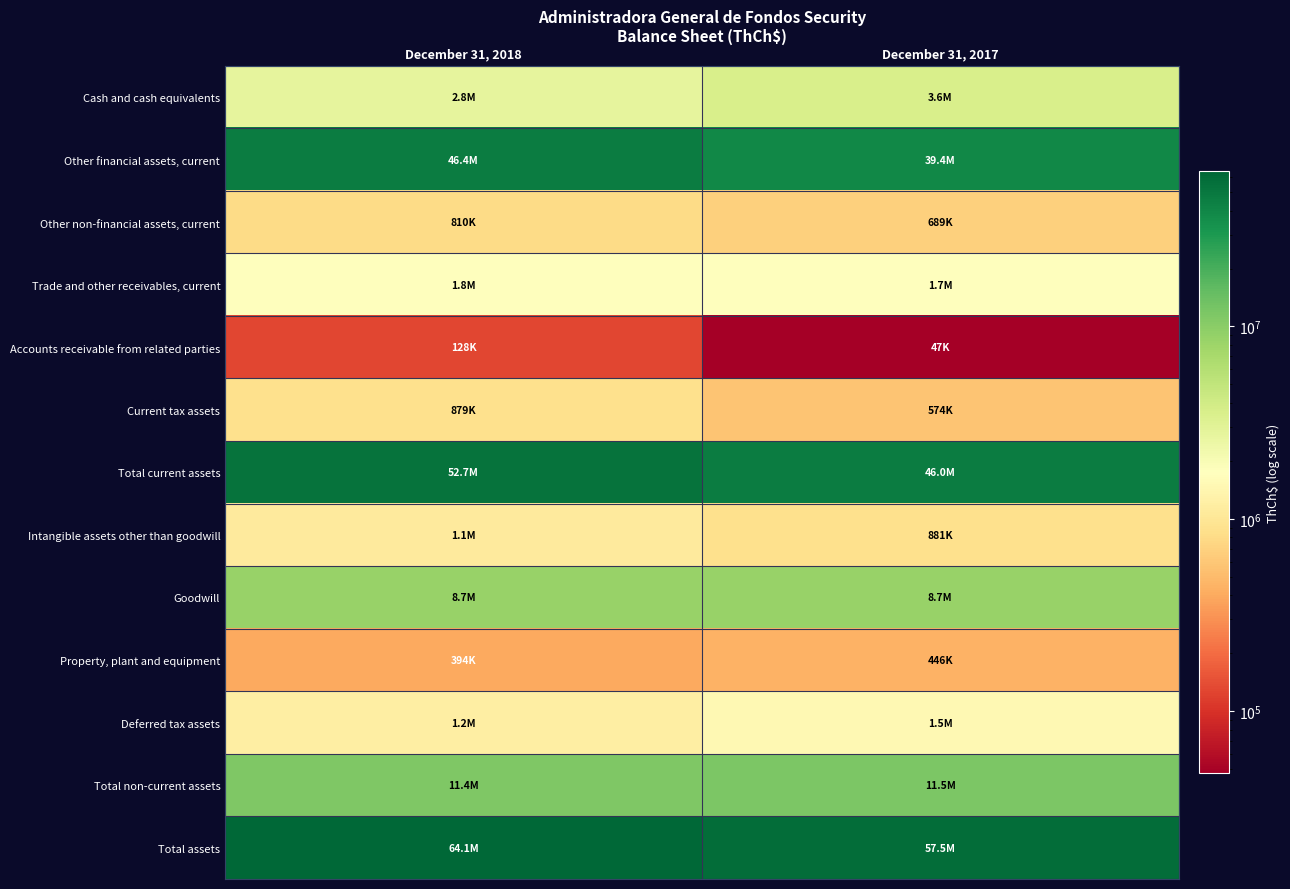

Between December 31, 2017 and December 31, 2018, which is larger?

December 31, 2017